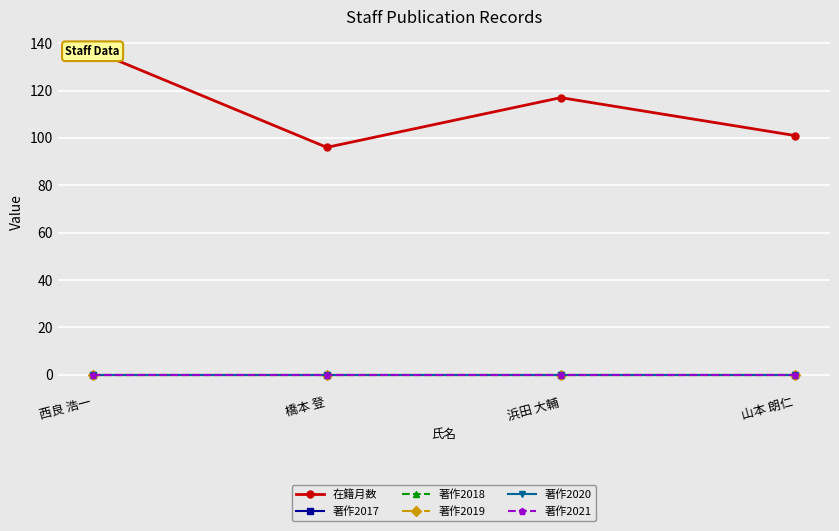

Count the number of categories in the chart.

4